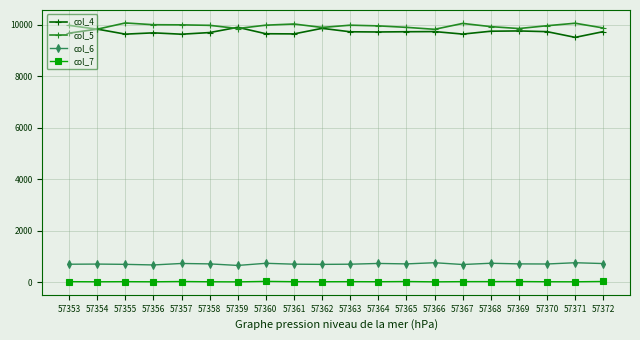

True or false: col_5 and col_6 intersect in this chart.

False